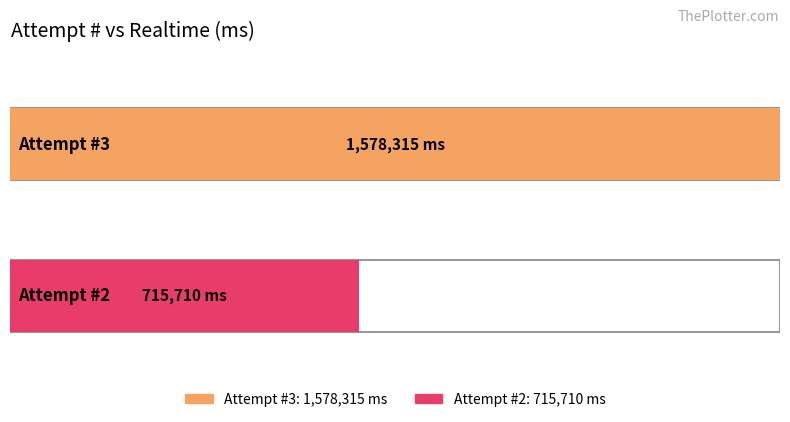

List the labels in order of value, largest first.

3, 2